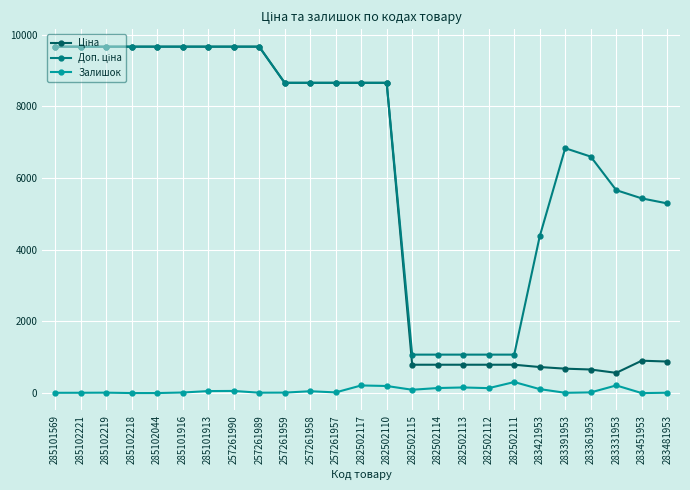

What is the label of the 16th point from the left?

282502114